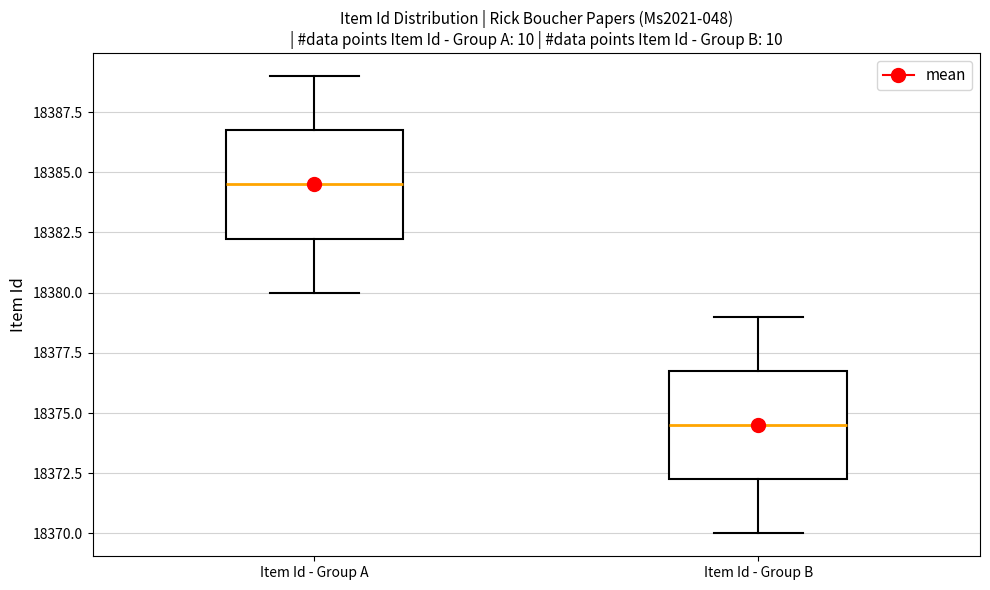

Where is the lower edge of the box for Item Id - Group B on the y-axis? The values are not printed on the chart, so give them approximately, as read against the axis.

18372.5